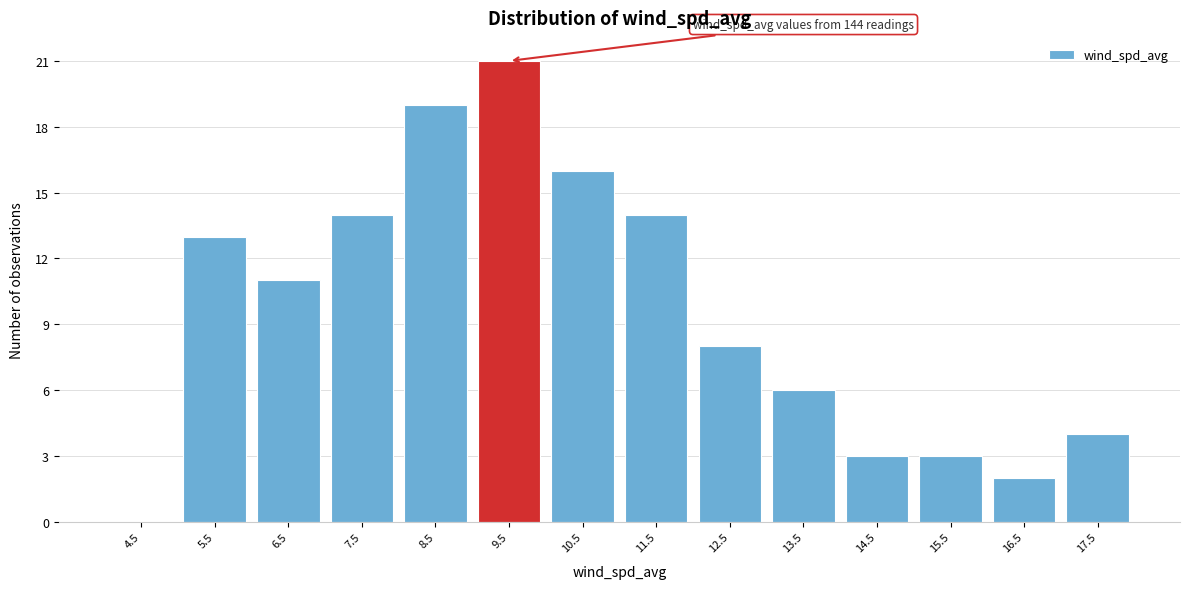

Reading left to right, list all the values displayed in this chart.

4.5=0	5.5=13	6.5=11	7.5=14	8.5=19	9.5=21	10.5=16	11.5=14	12.5=8	13.5=6	14.5=3	15.5=3	16.5=2	17.5=4